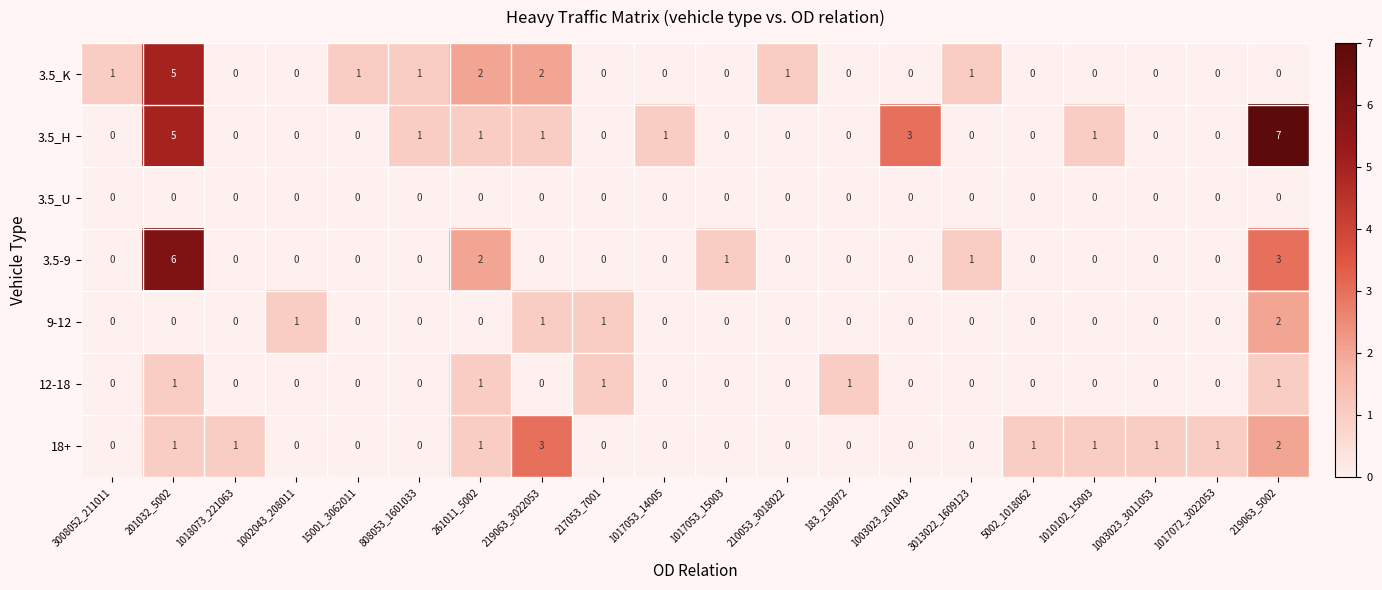

How many 18+ values are between 0 and 1?

18